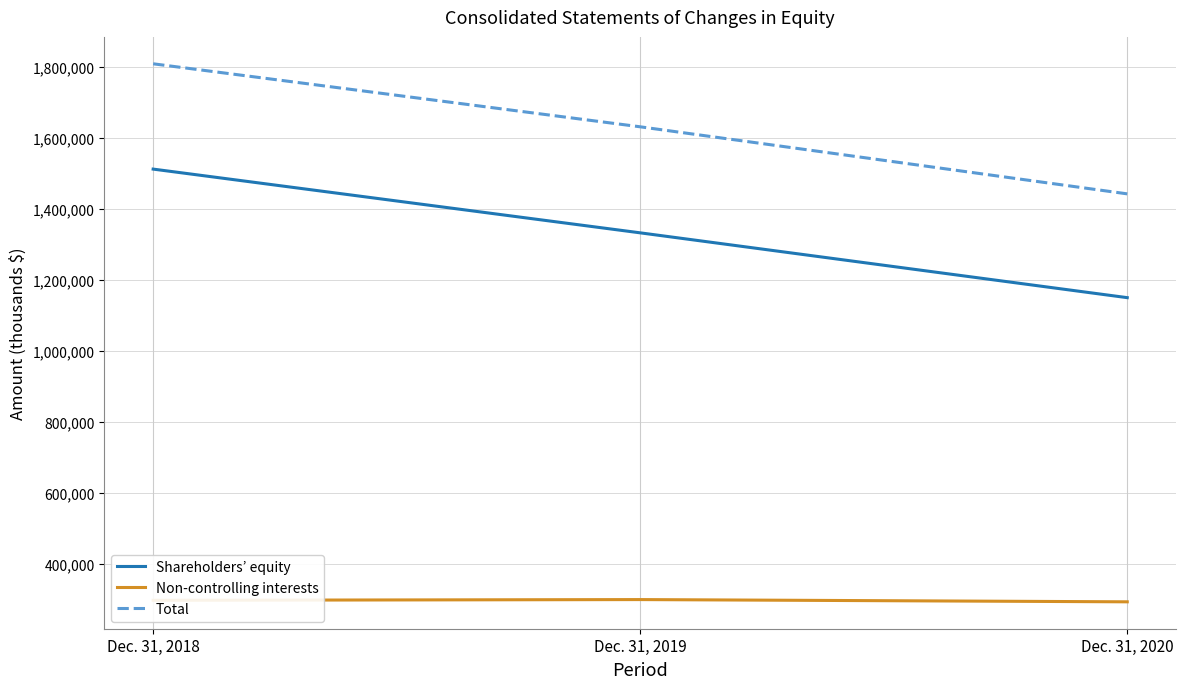

The Total series shows 1807841 at Dec. 31, 2018. True or false?

True